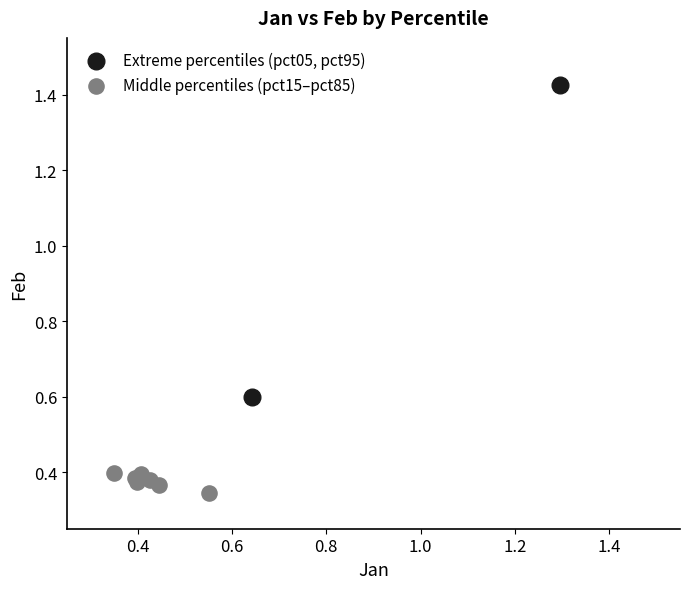

What are all the series names shown in the legend?

Extreme percentiles (pct05, pct95), Middle percentiles (pct15–pct85)